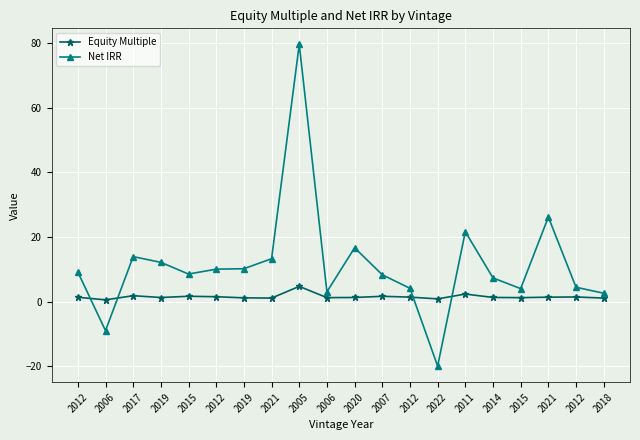

True or false: Equity Multiple has a value of 0.4 at 2020.

False